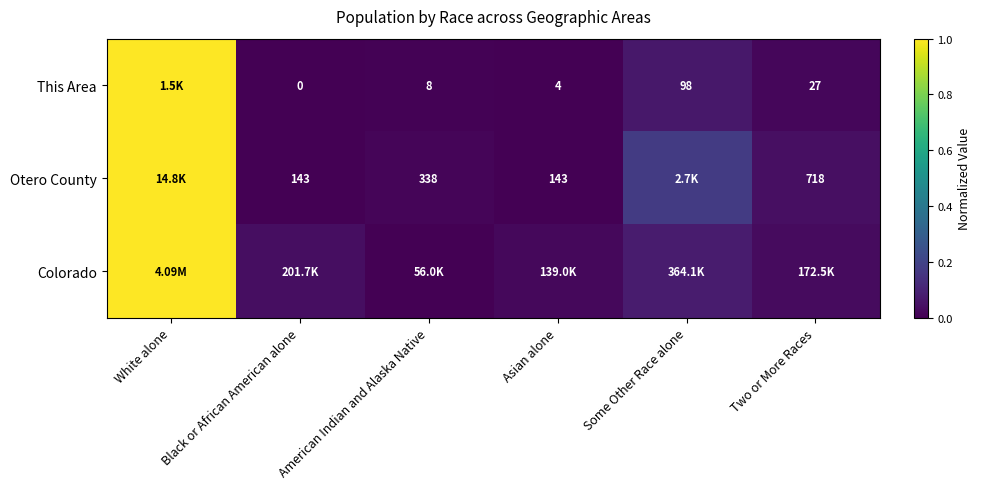

Which series has the largest range (max minus min)?

Colorado